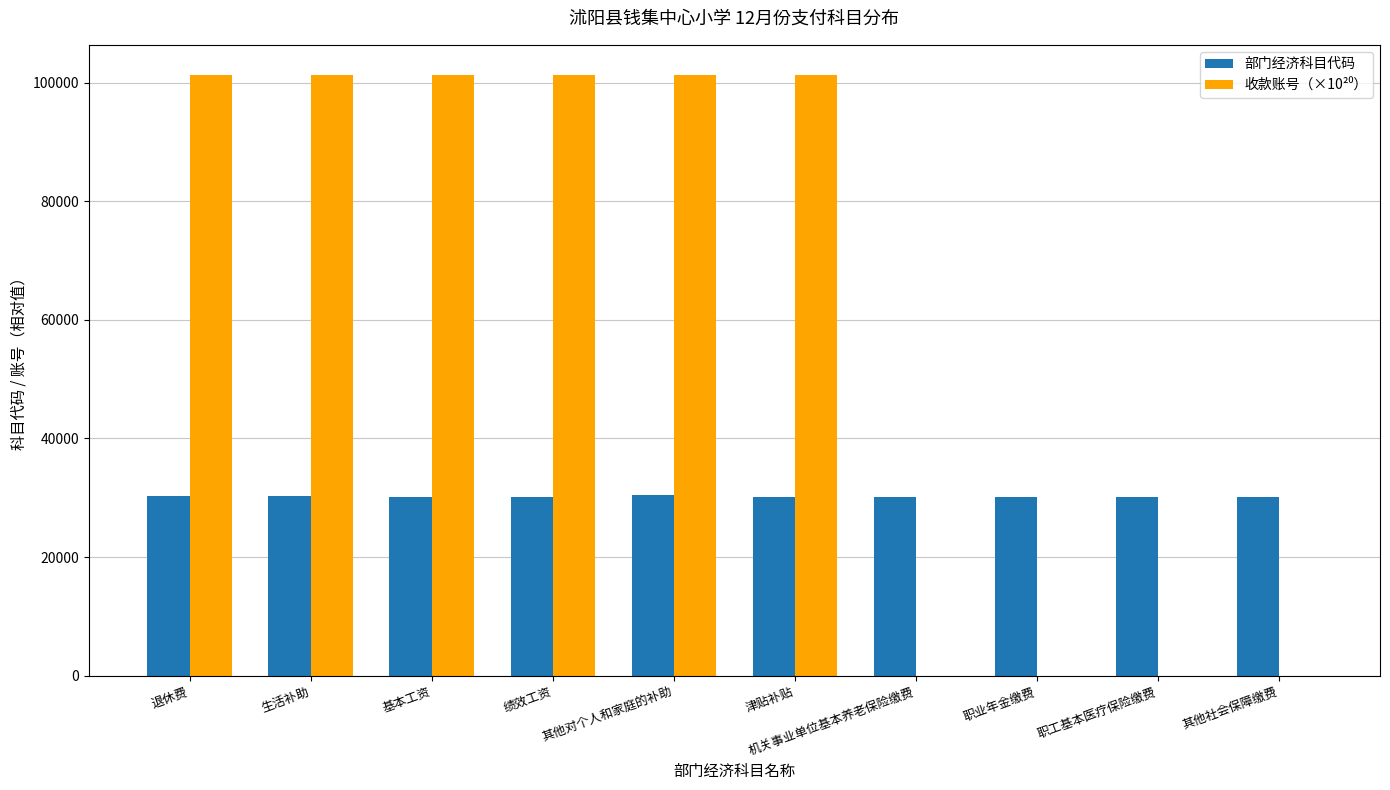

What is the maximum value shown in the chart?

101321.3